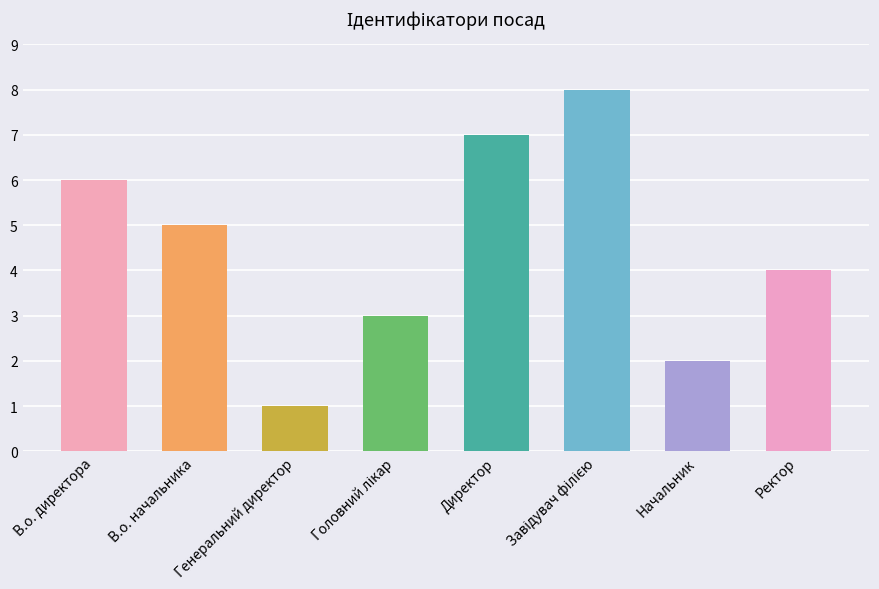

What is the change in value from Директор to Ректор?

-3